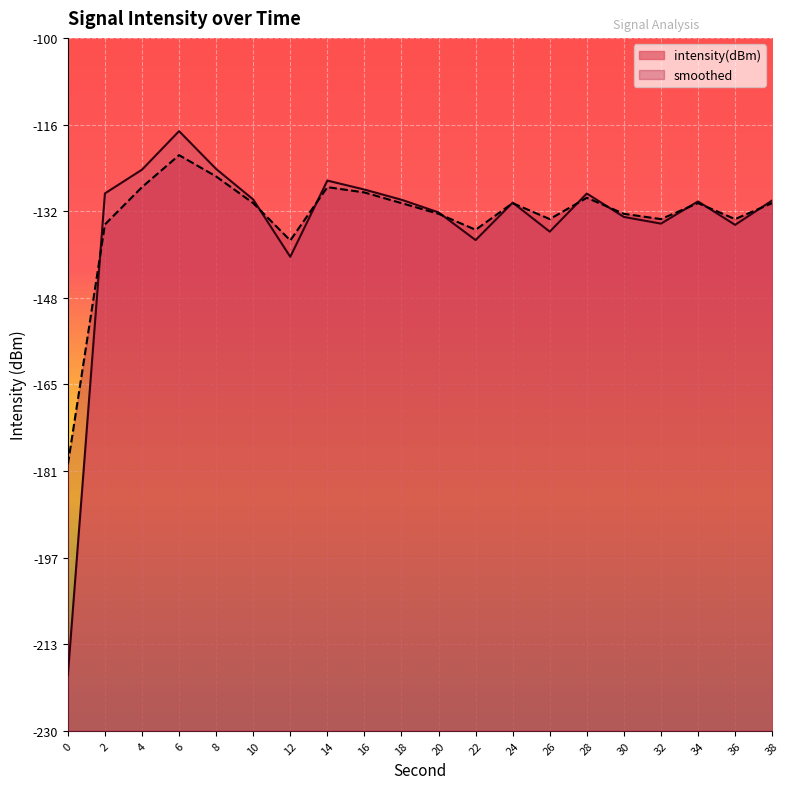

What is the sum of all smoothed values?

-2675.0